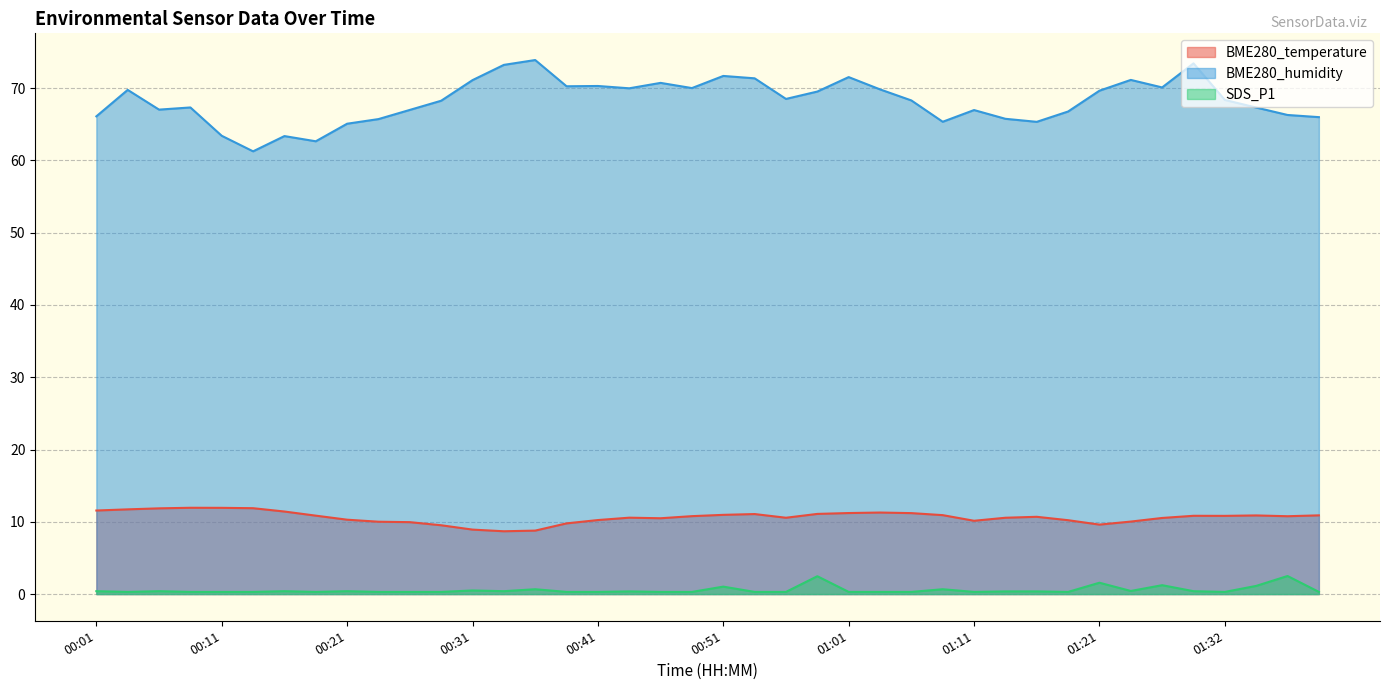

In BME280_humidity, how many points are higher than both neighbors (excluding endpoints)?

11